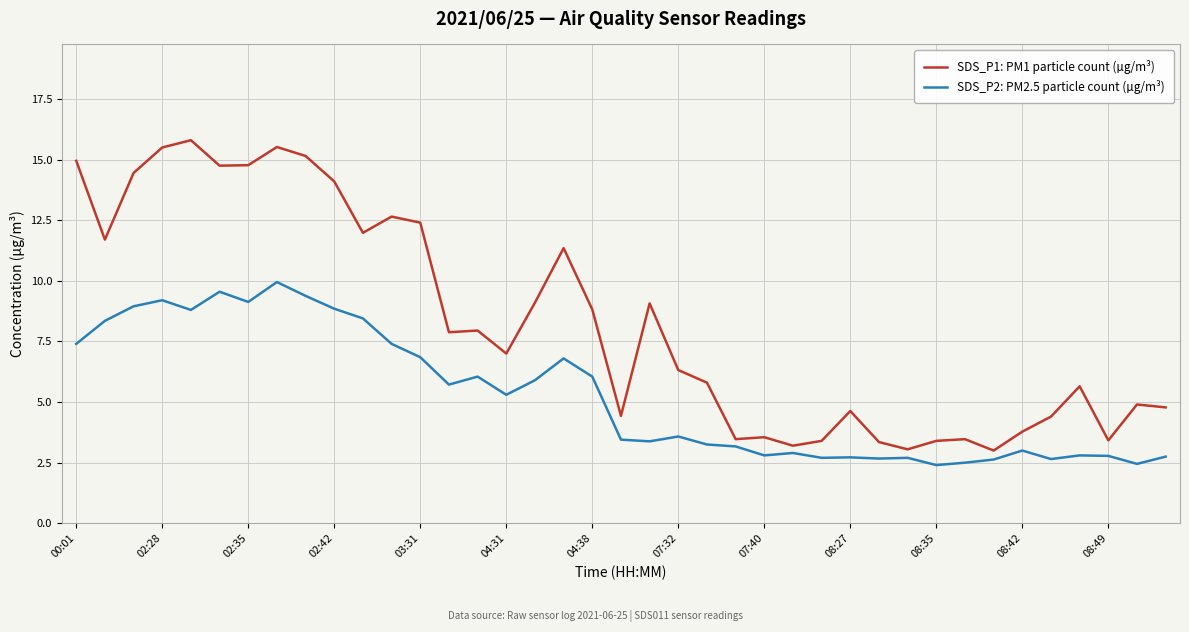

Rank the series by their maximum value, from highest to lowest.

SDS_P1: PM1 particle count (µg/m³), SDS_P2: PM2.5 particle count (µg/m³)